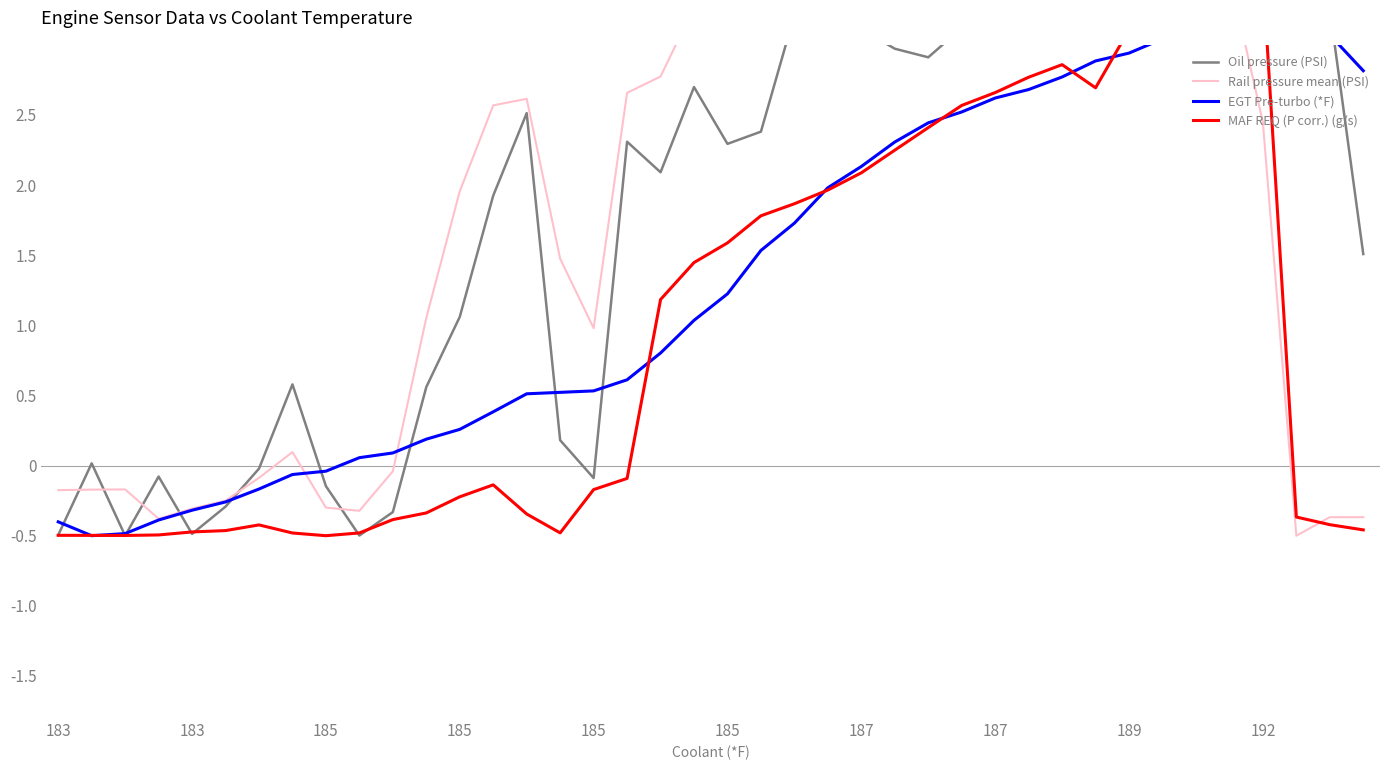

Which series changed the most between 26 and 33?

MAF REQ (P corr.) (g/s)